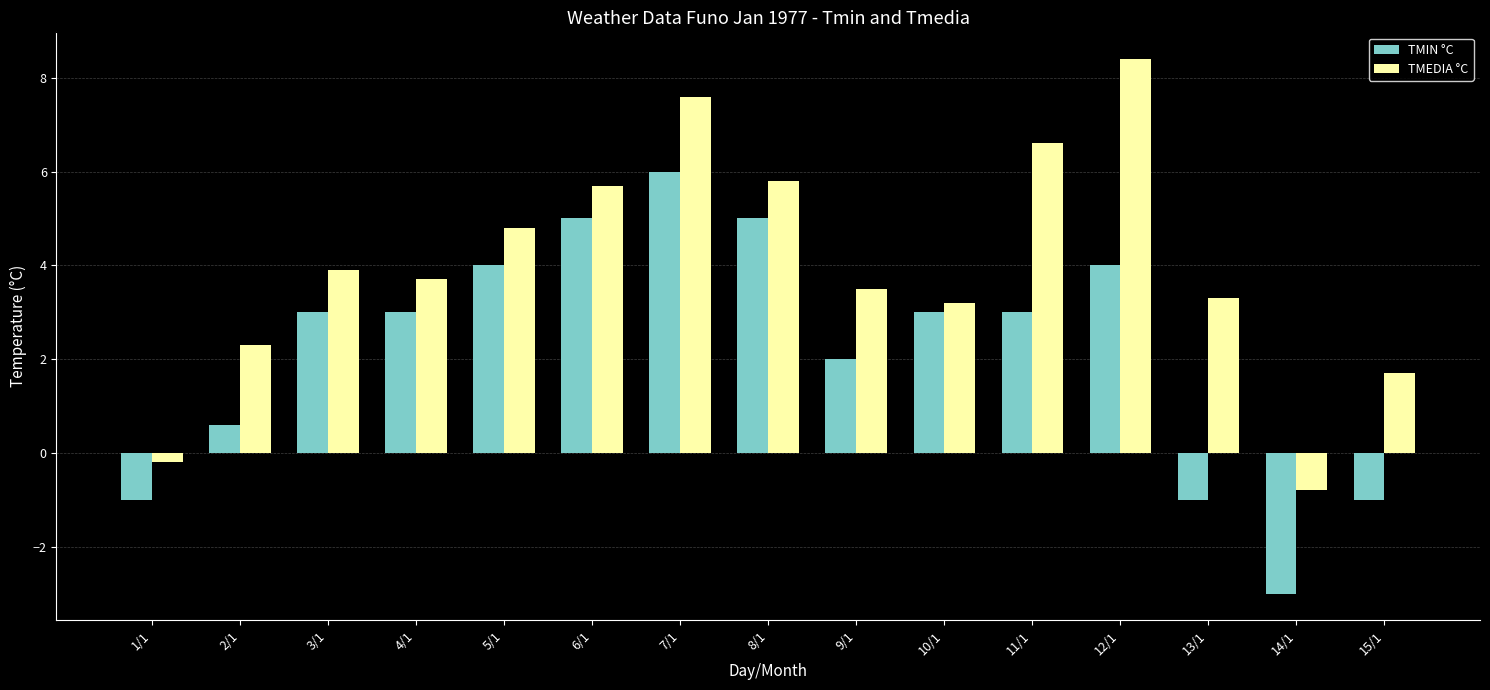

What is the difference between the highest and lowest values at 4/1?

0.7